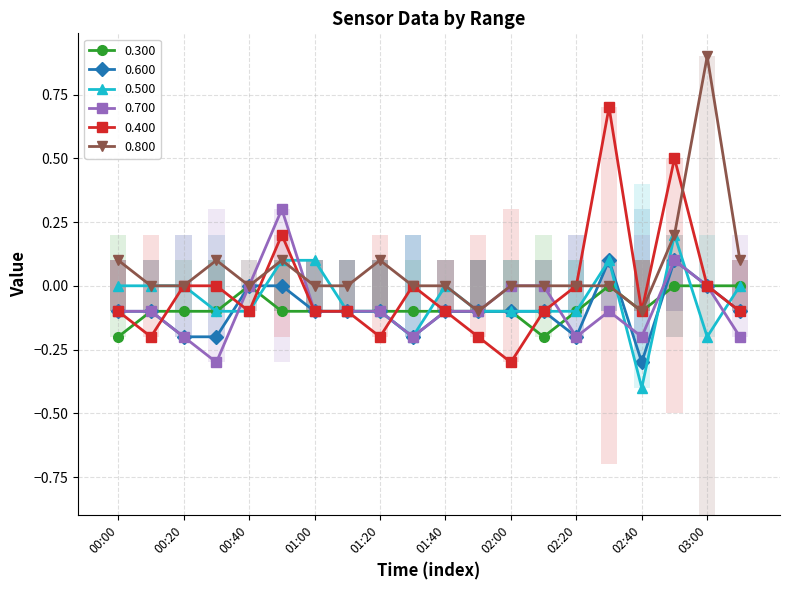

Where is 0.400 nearest to the value 0?

00:20